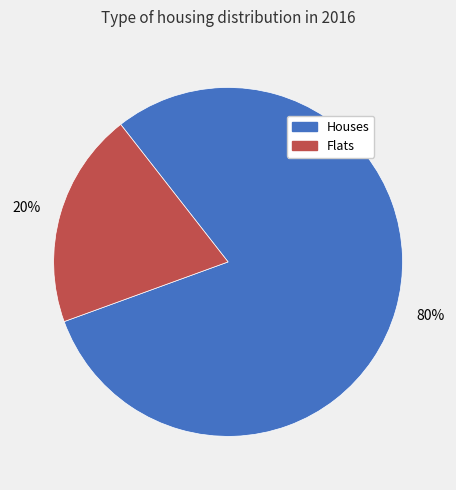

To the nearest percent, what is the difference between the largest and smallest slice percentages?

60%